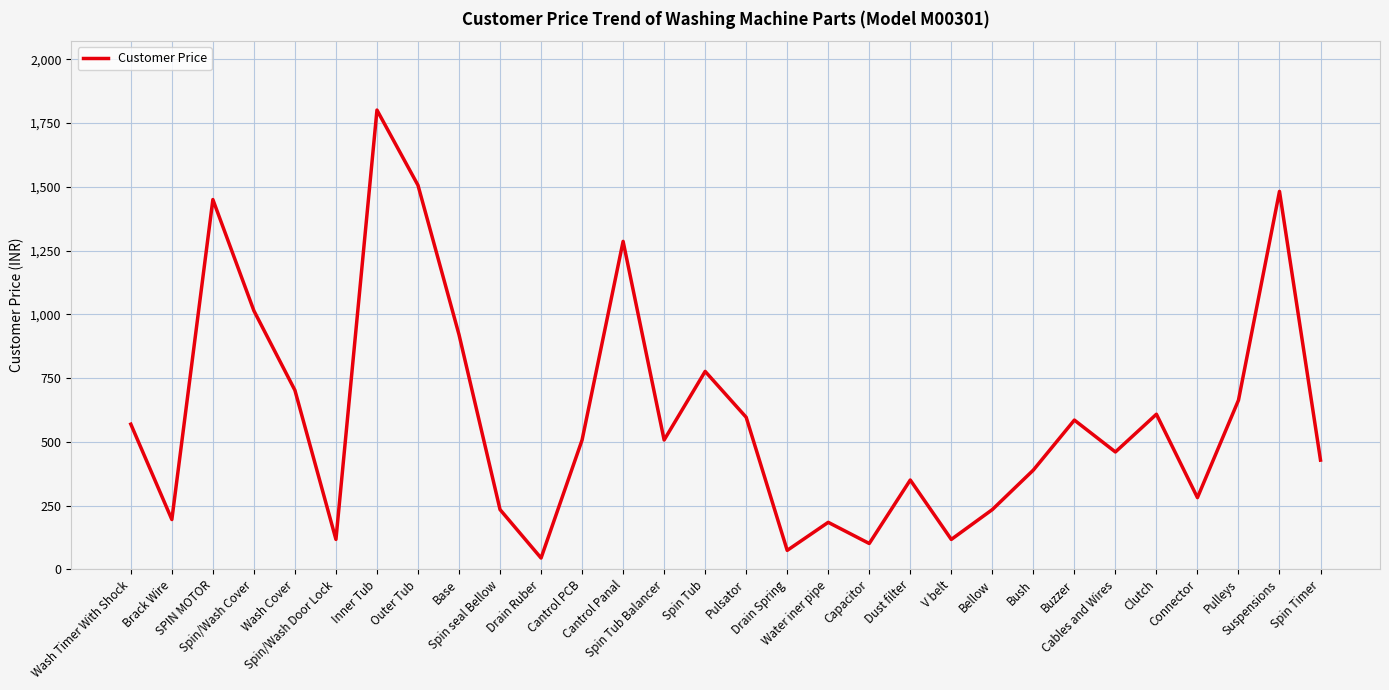

Where is the first local minimum?

Brack Wire